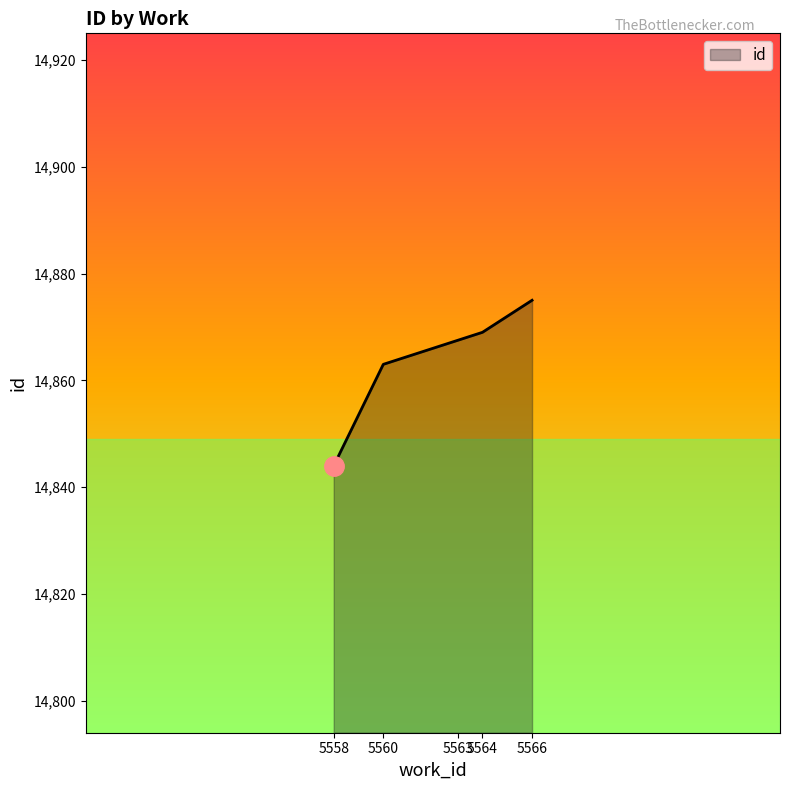

Rank the categories by value from highest to lowest.

5566, 5564, 5563, 5560, 5558